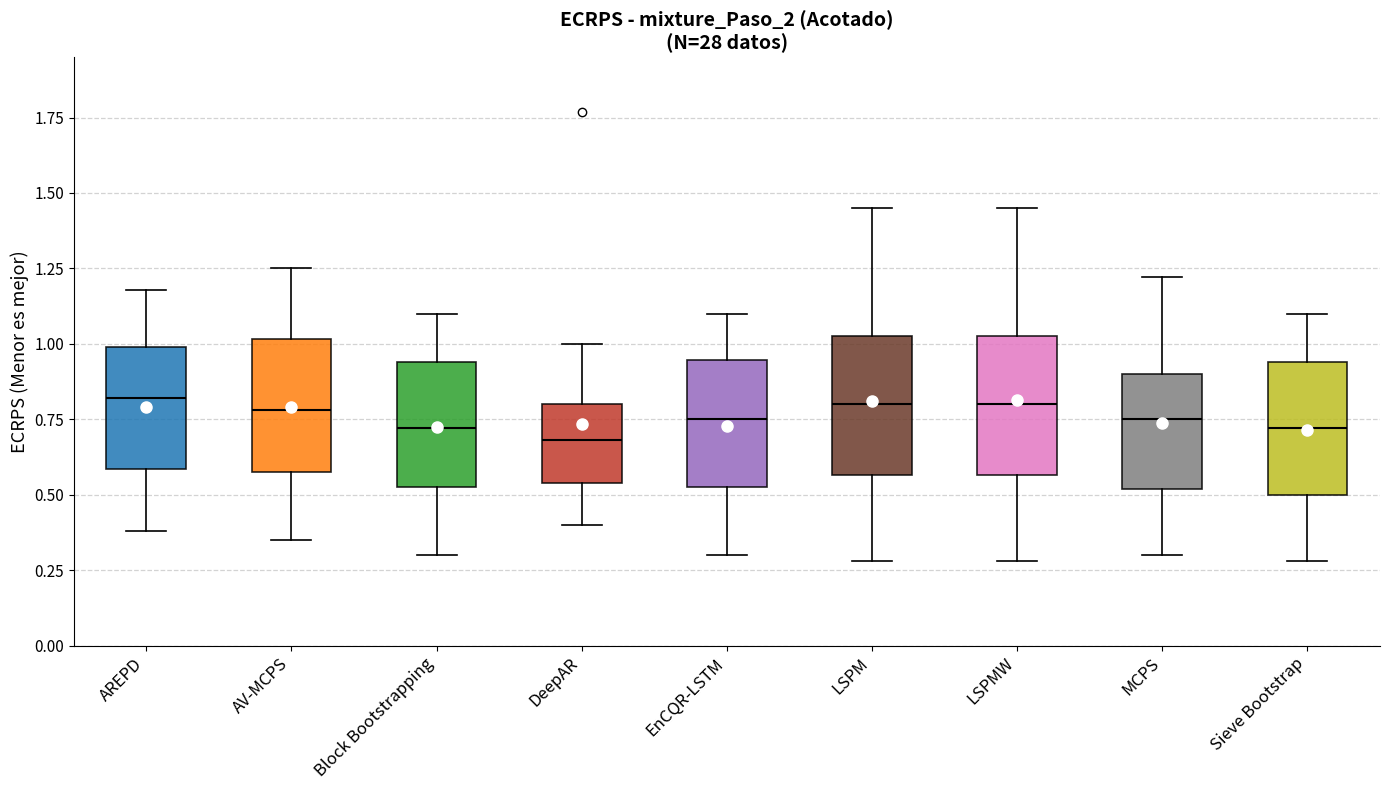

Reading left to right, transcribe this box plot: for each box, give where its median line is, the range the box spans, and where its two whiskers end, as read against the y-axis. The values are not printed on the chart, so give them approximately, as read against the axis.

AREPD: median 0.80, box 0.60 to 1.00, whiskers 0.40 to 1.20
AV-MCPS: median 0.80, box 0.60 to 1.00, whiskers 0.35 to 1.25
Block Bootstrapping: median 0.70, box 0.55 to 0.95, whiskers 0.30 to 1.10
DeepAR: median 0.70, box 0.55 to 0.80, whiskers 0.40 to 1.00
EnCQR-LSTM: median 0.75, box 0.55 to 0.95, whiskers 0.30 to 1.10
LSPM: median 0.80, box 0.55 to 1.05, whiskers 0.30 to 1.45
LSPMW: median 0.80, box 0.55 to 1.05, whiskers 0.30 to 1.45
MCPS: median 0.75, box 0.50 to 0.90, whiskers 0.30 to 1.20
Sieve Bootstrap: median 0.70, box 0.50 to 0.95, whiskers 0.30 to 1.10